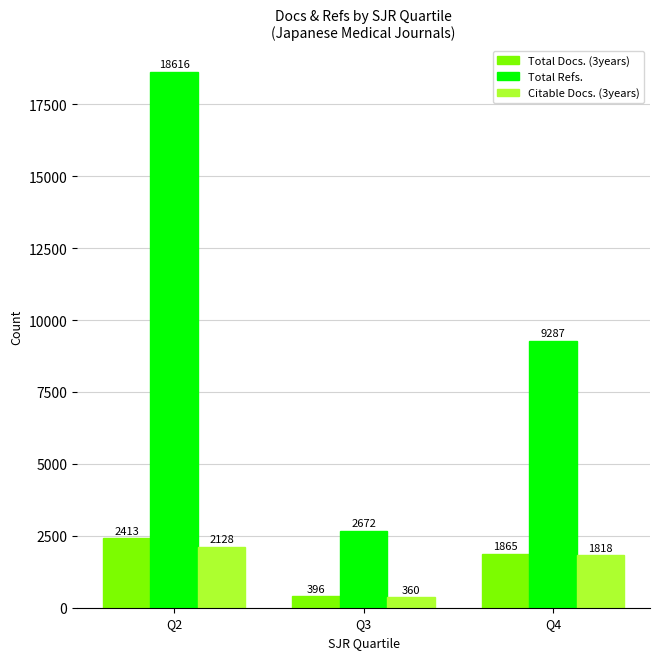

Reading right to left, extract all data points from this chart.

Total Docs. (3years): 1865	396	2413
Total Refs.: 9287	2672	18616
Citable Docs. (3years): 1818	360	2128